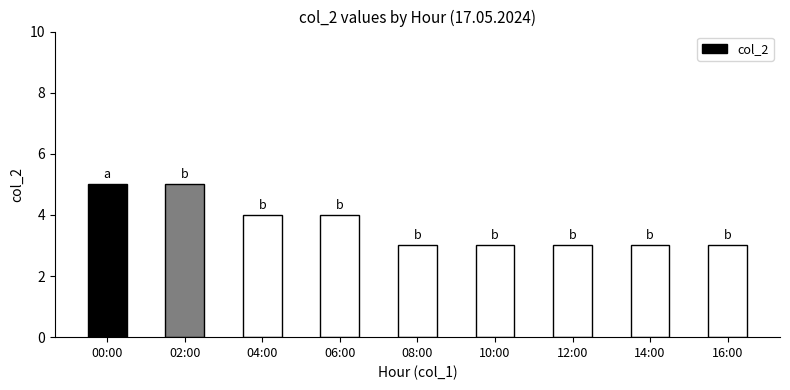

What is the average value?

4